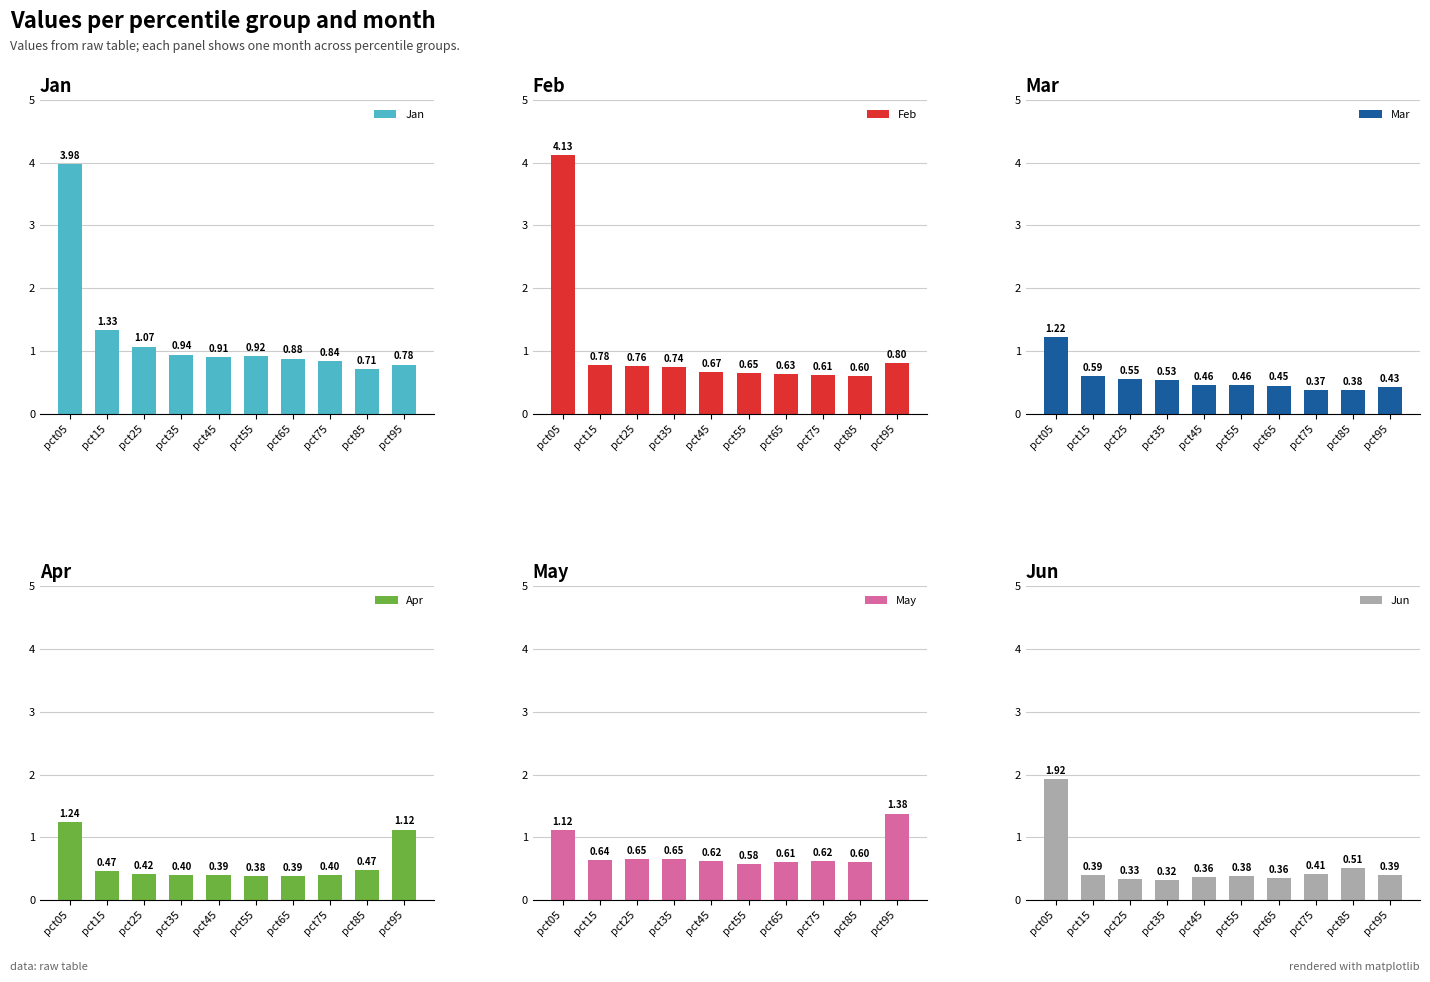

At how many categories does at least one series exceed 1?

4